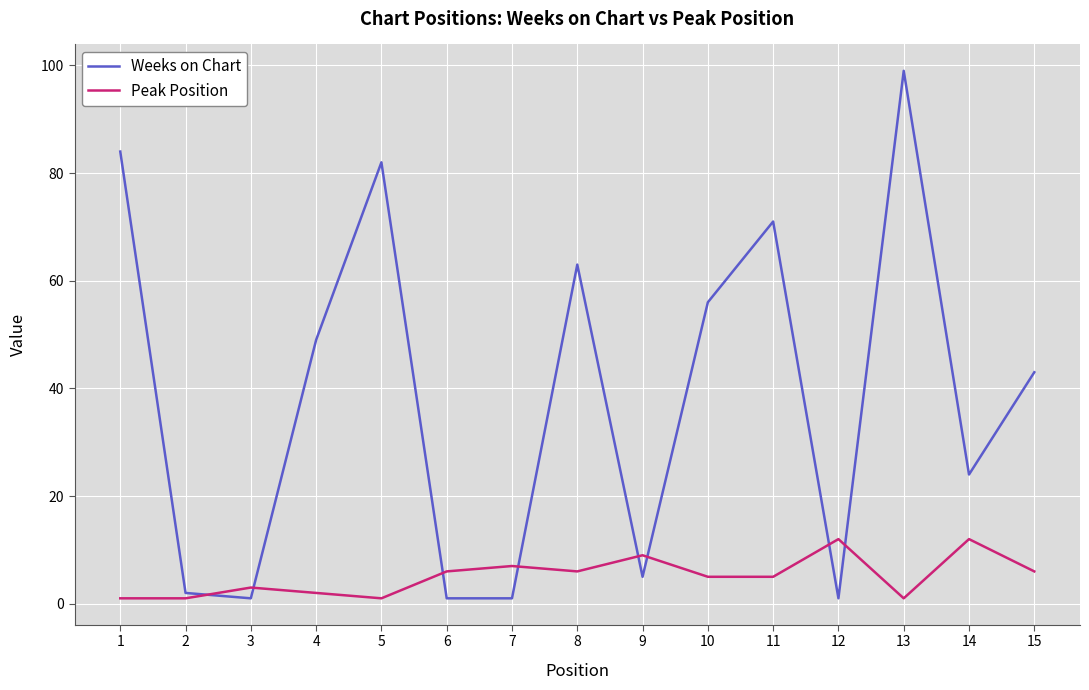

Is this an area chart (filled region under the line)?

No